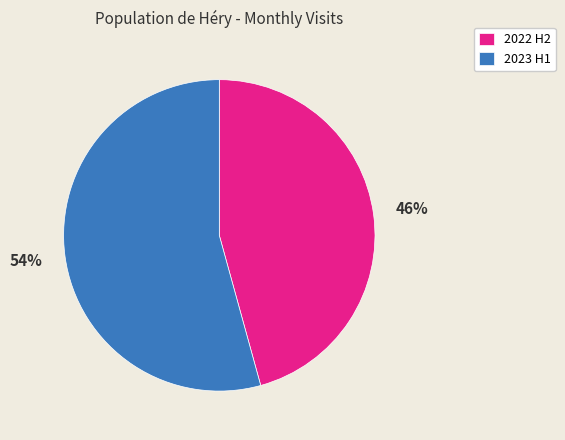

To the nearest percent, what is the average slice percentage?

50%